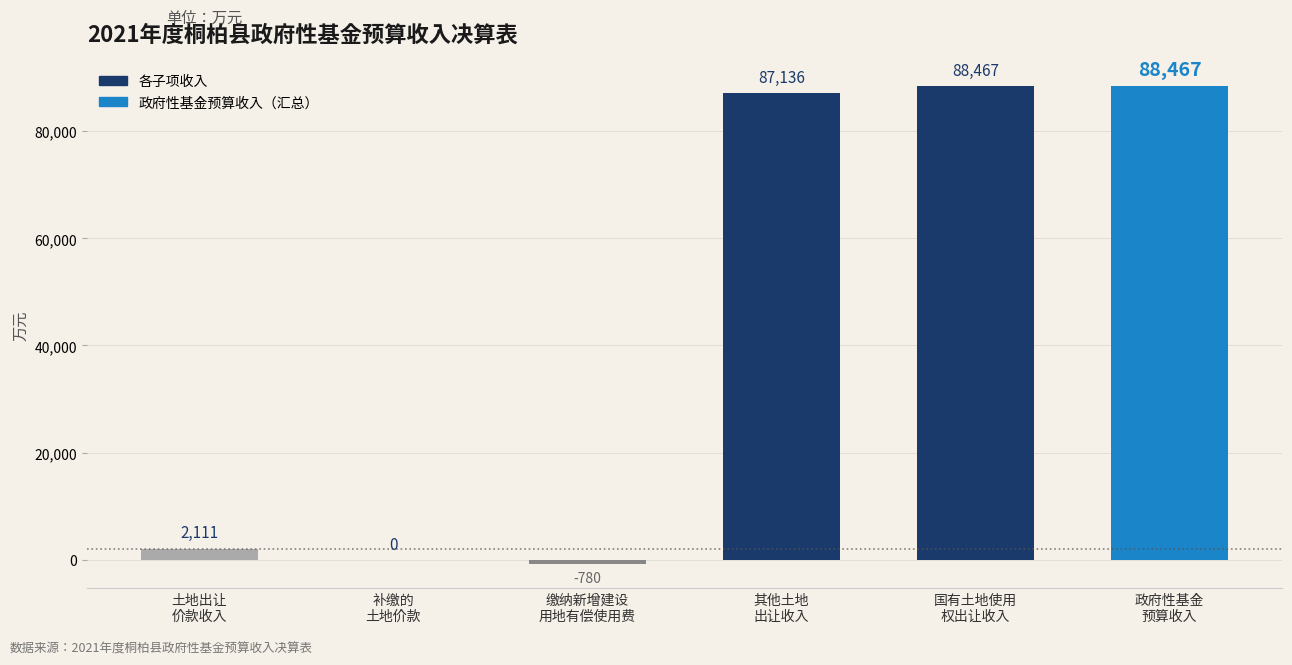

Are the bars horizontal?

No